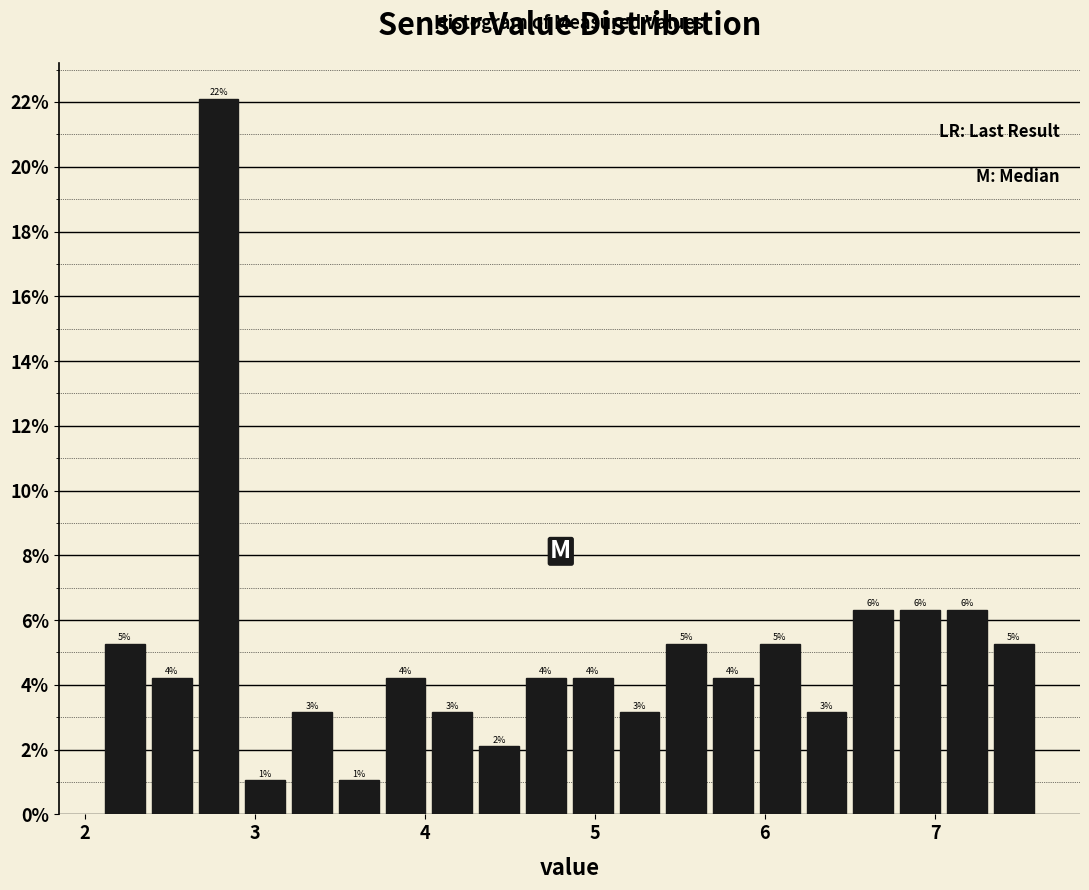

Around what value on the x-axis is the tallest bar? Give the approximate position of its centre, as read against the axis.

2.8